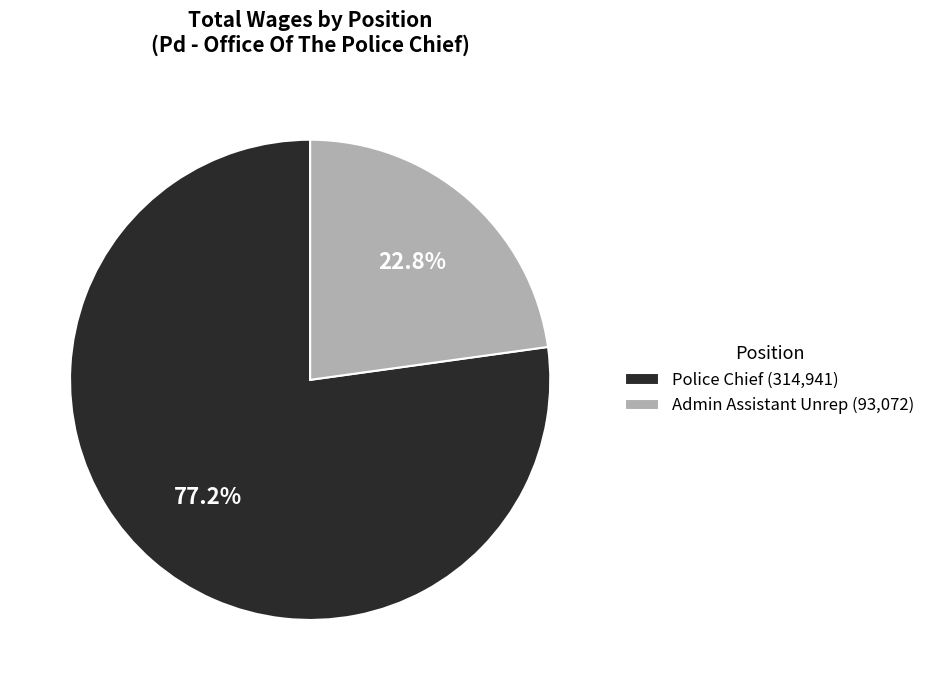

To the nearest percent, what is the average slice percentage?

50%